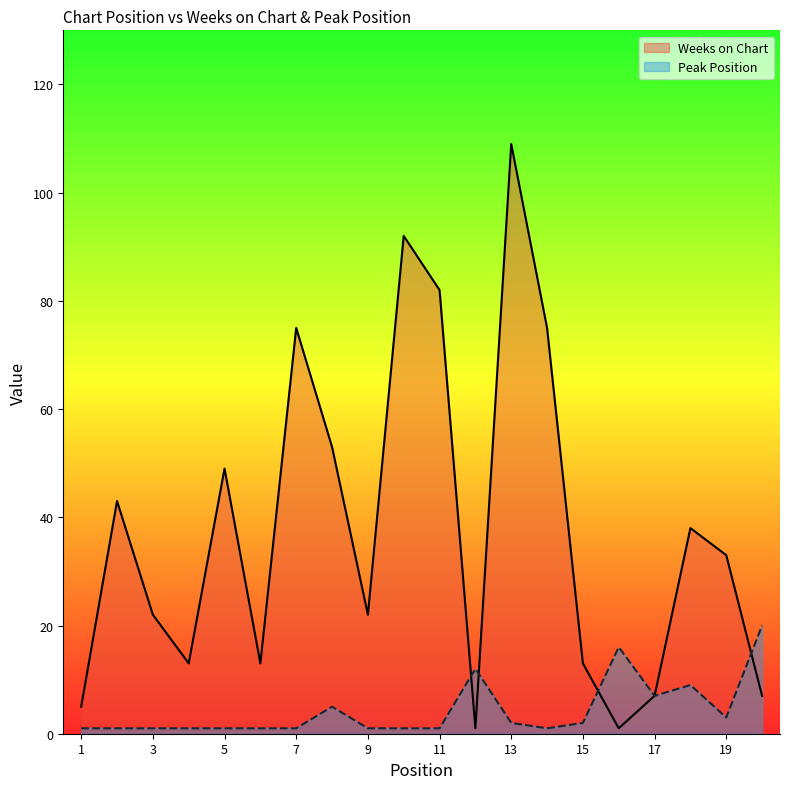

What value does the Weeks on Chart series have at 11?

82